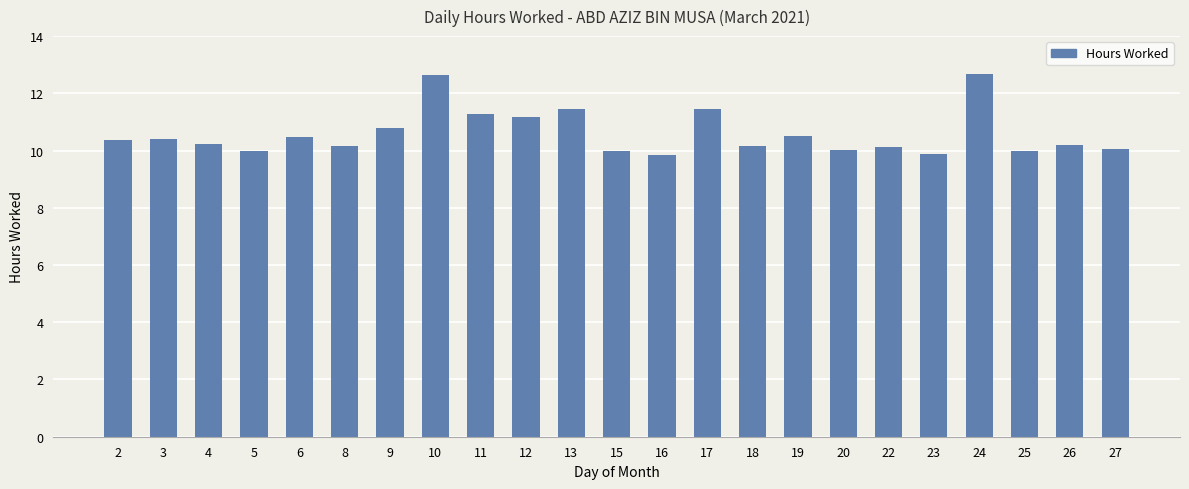

What is the greatest value displayed?

12.7